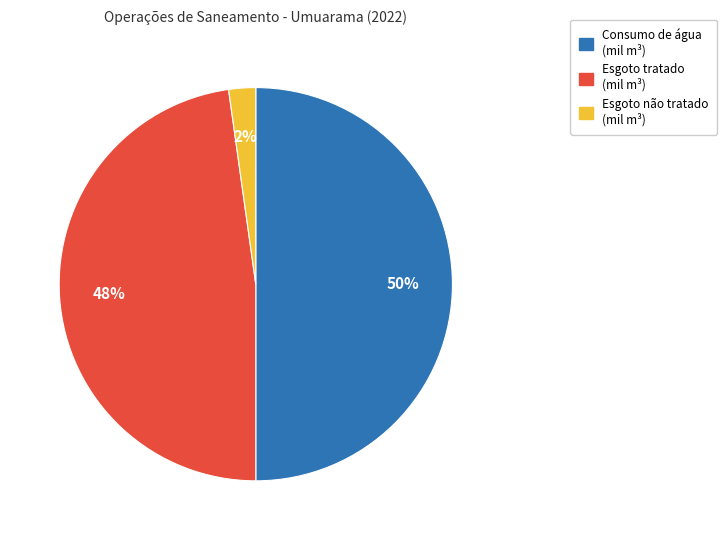

To the nearest percent, what is the difference between the largest and smallest slice percentages?

48%